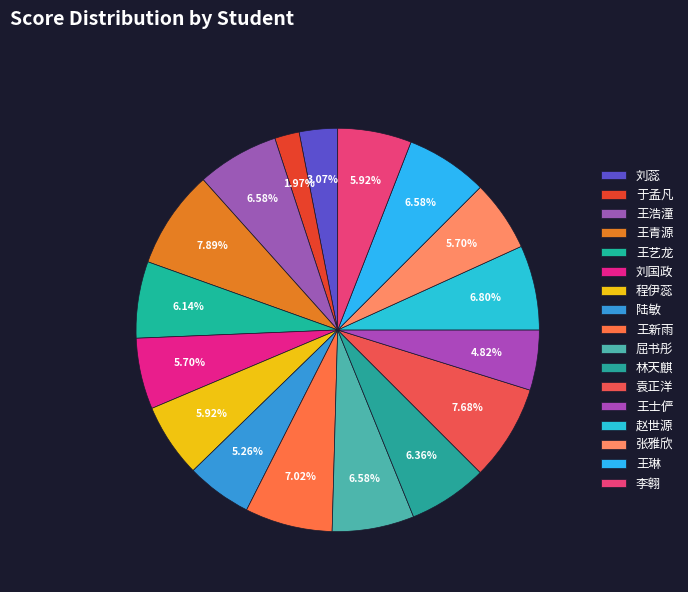

How many slices are in this pie chart?

17